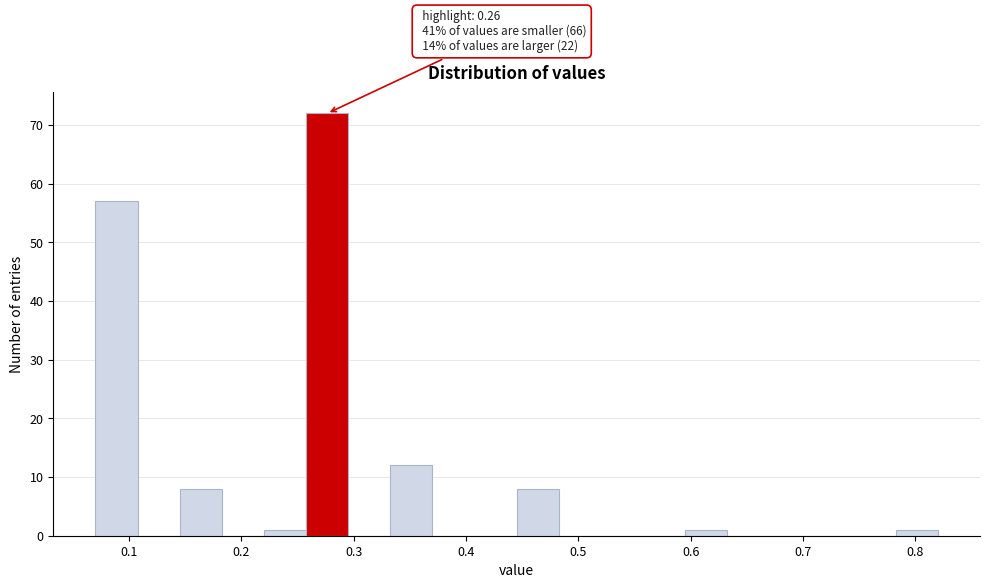

Read against the x-axis, roughly where is the centre of the tallest bar?

0.28